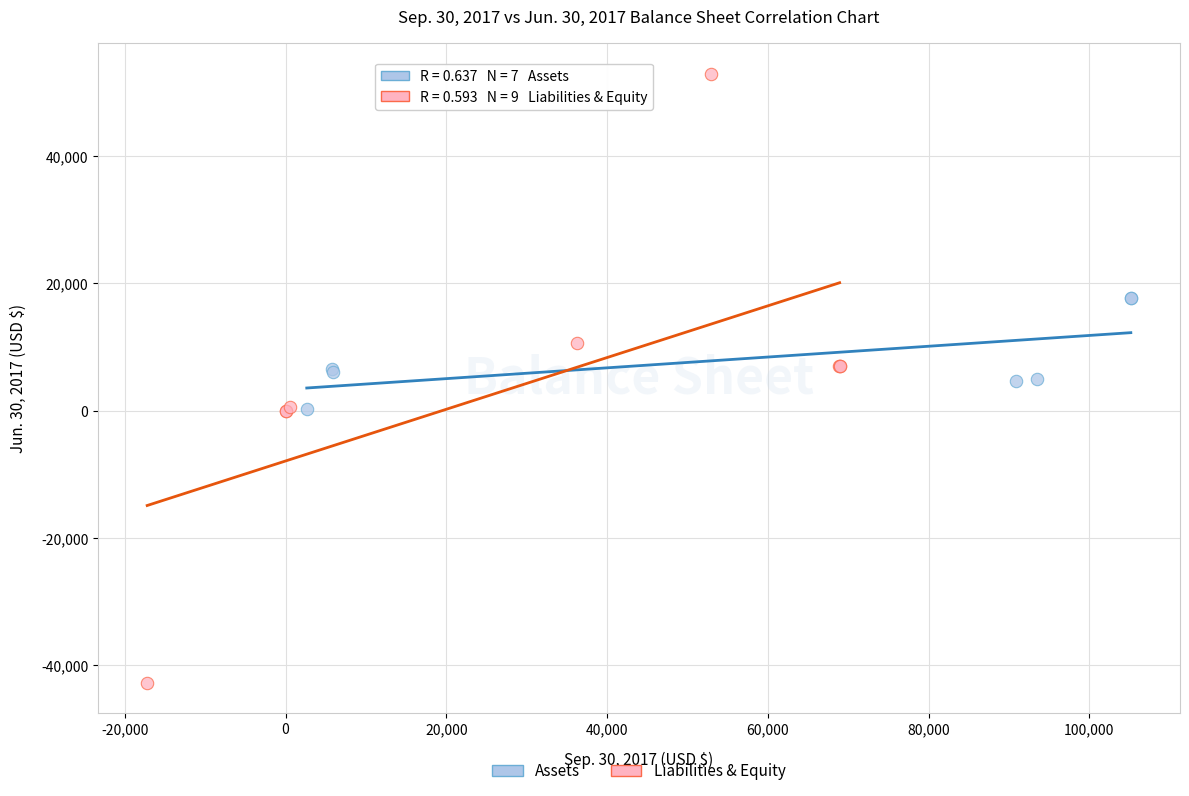

Which series contains the highest Y value?

Liabilities & Equity